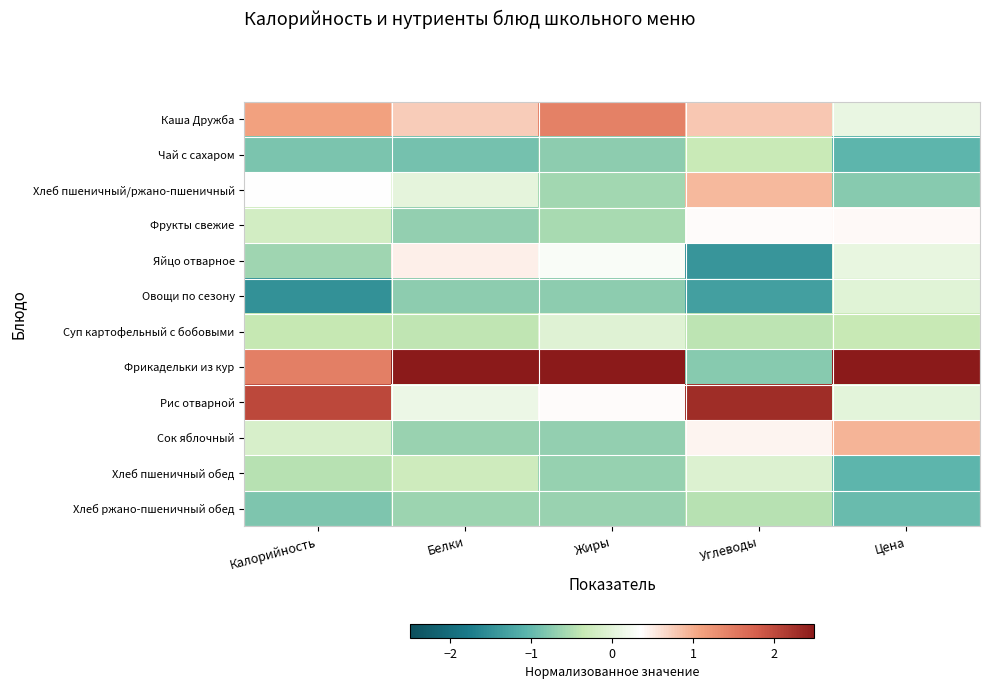

At which category does the chart reach its minimum across all series?

Калорийность